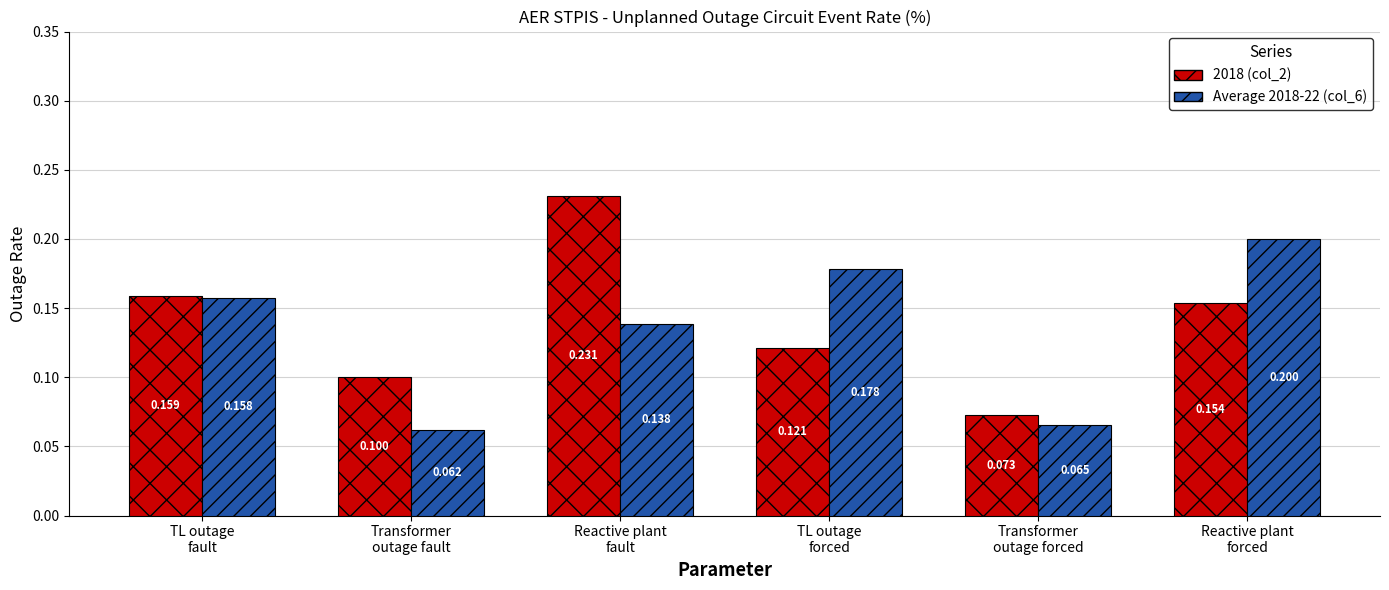

What is the label of the 2nd bar from the left?

Transformer
outage fault